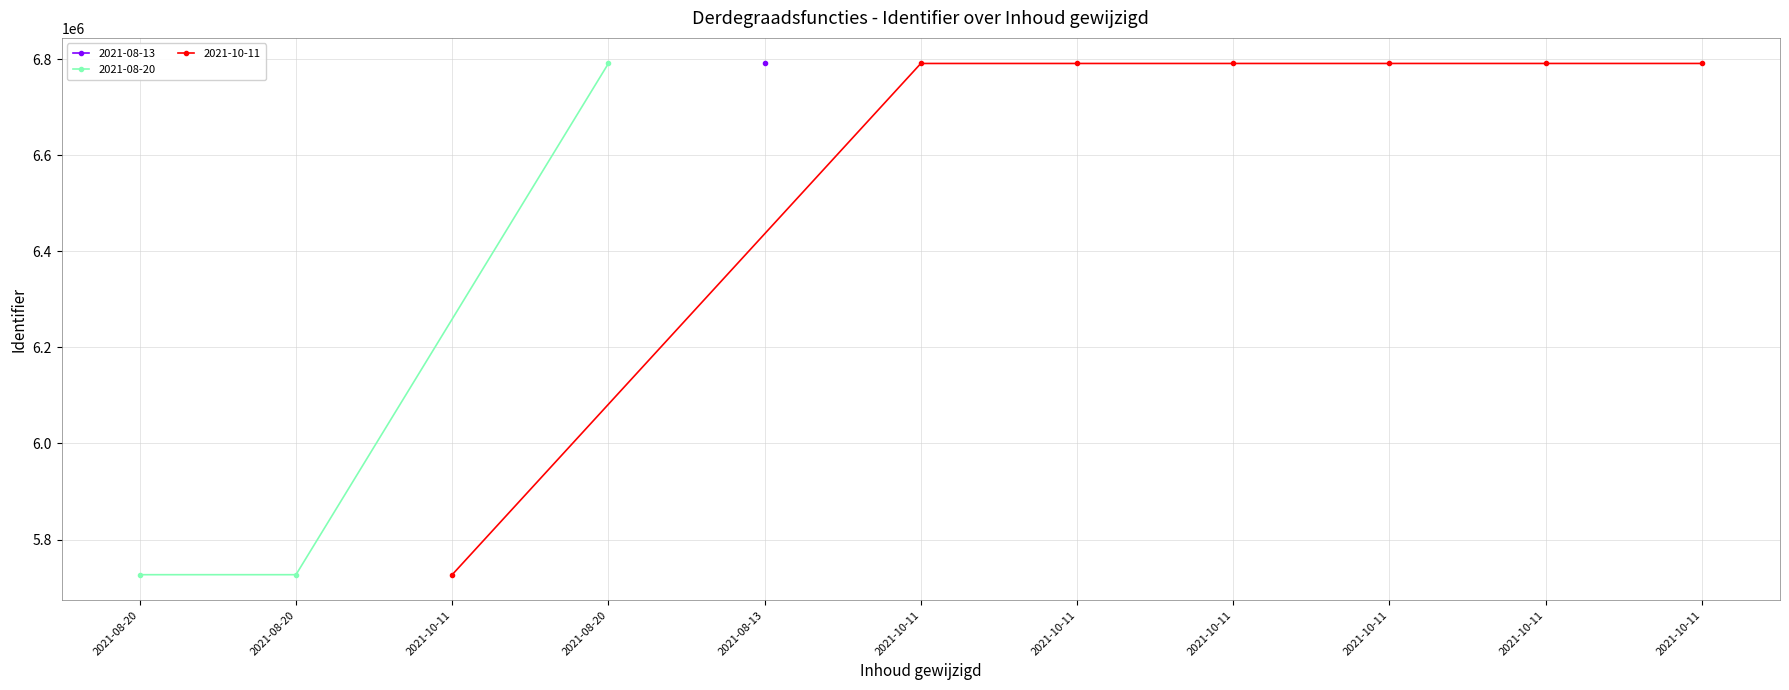

List the labels in order of value, largest first.

2021-10-11, 2021-10-11, 2021-10-11, 2021-10-11, 2021-10-11, 2021-10-11, 2021-08-13, 2021-08-20, 2021-10-11, 2021-08-20, 2021-08-20